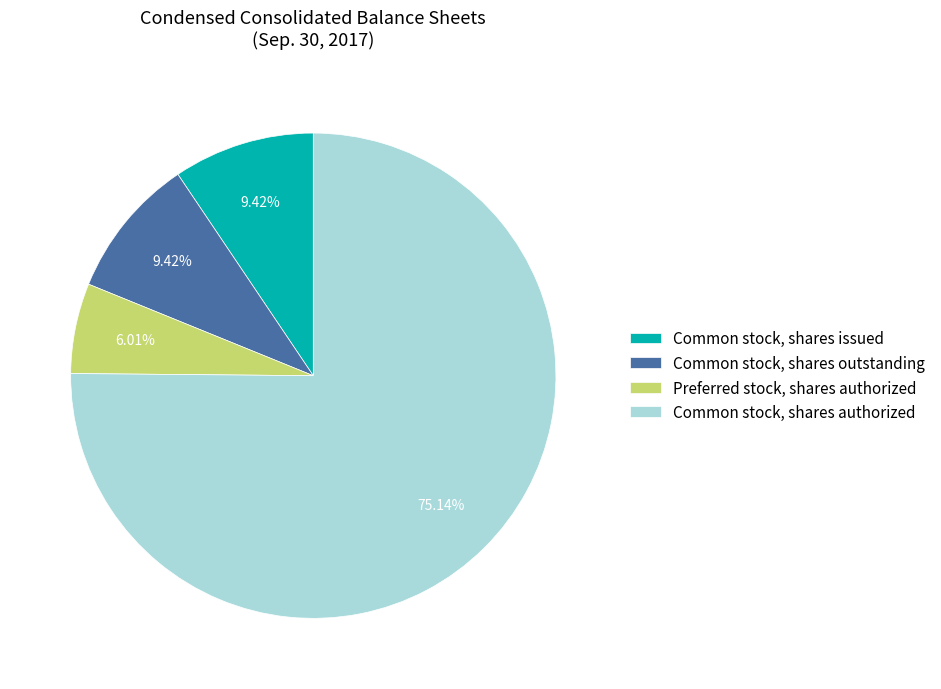

What portion of the pie excludes Common stock, shares outstanding?

90.6%